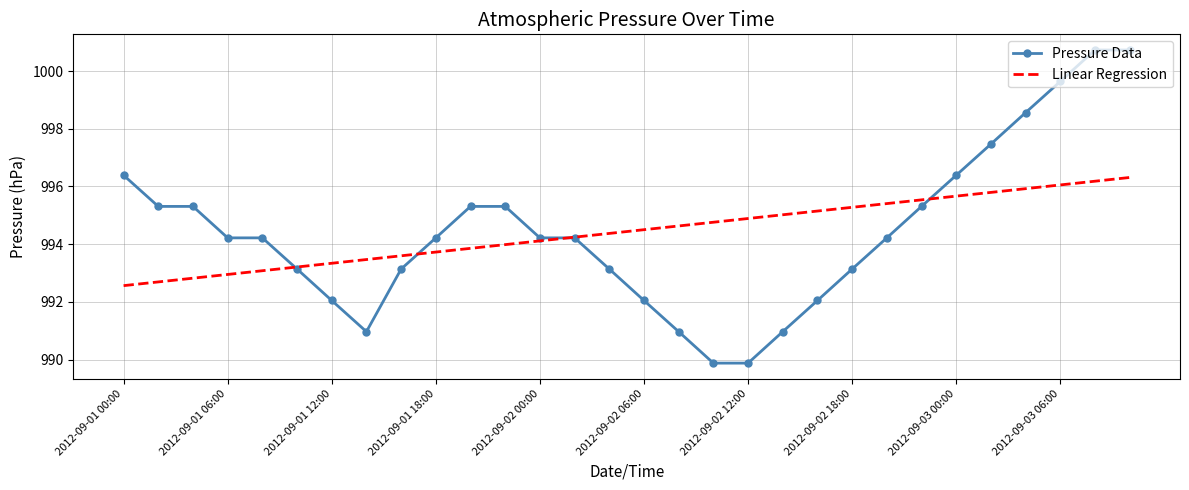

Which series has the largest range (max minus min)?

Pressure Data